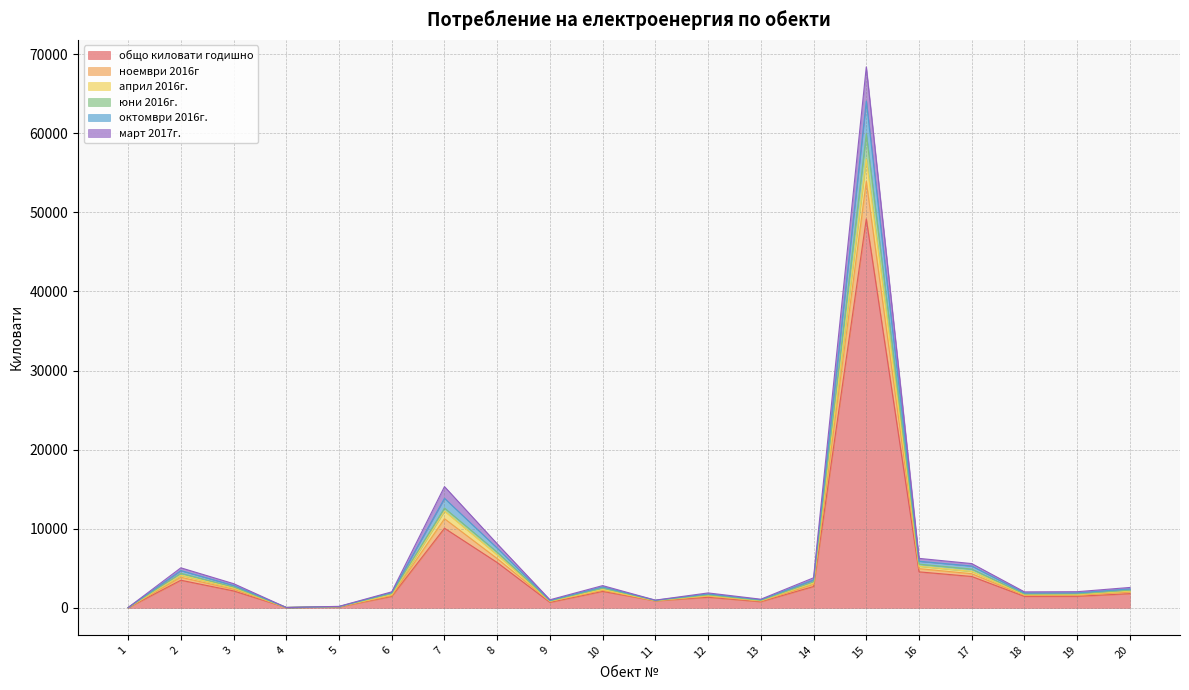

What are all the series names shown in the legend?

общо киловати годишно, ноември 2016г, април 2016г., юни 2016г., октомври 2016г., март 2017г.